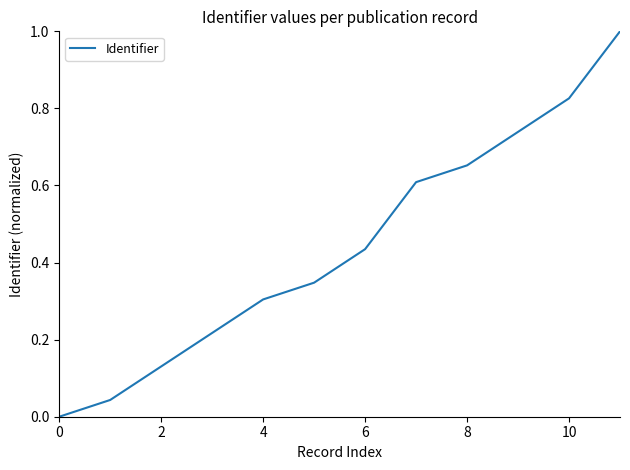

What is the greatest value displayed?

1.0